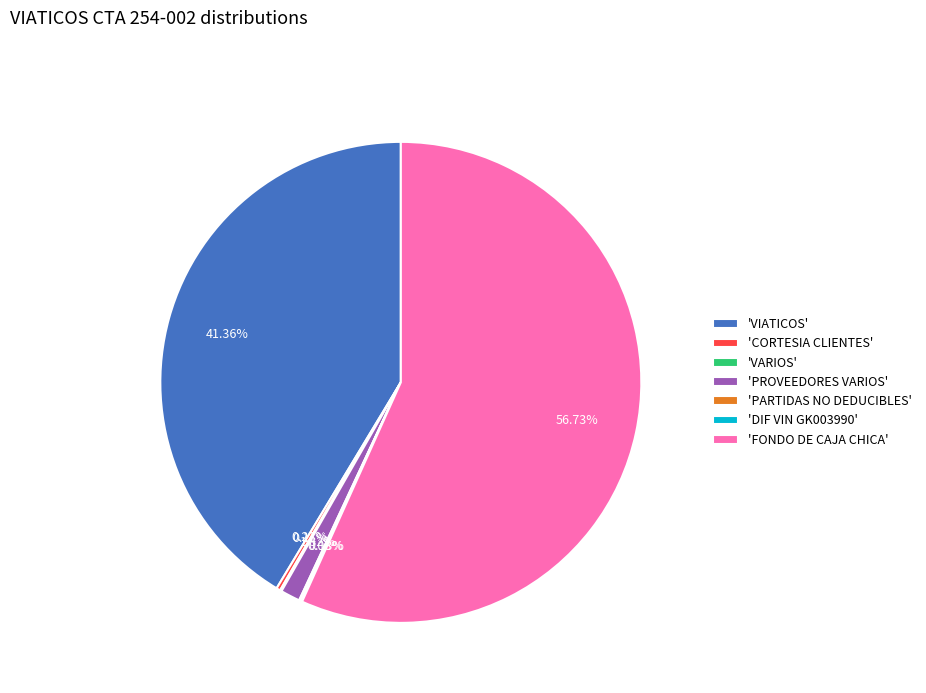

What is the majority slice?

'FONDO DE CAJA CHICA'